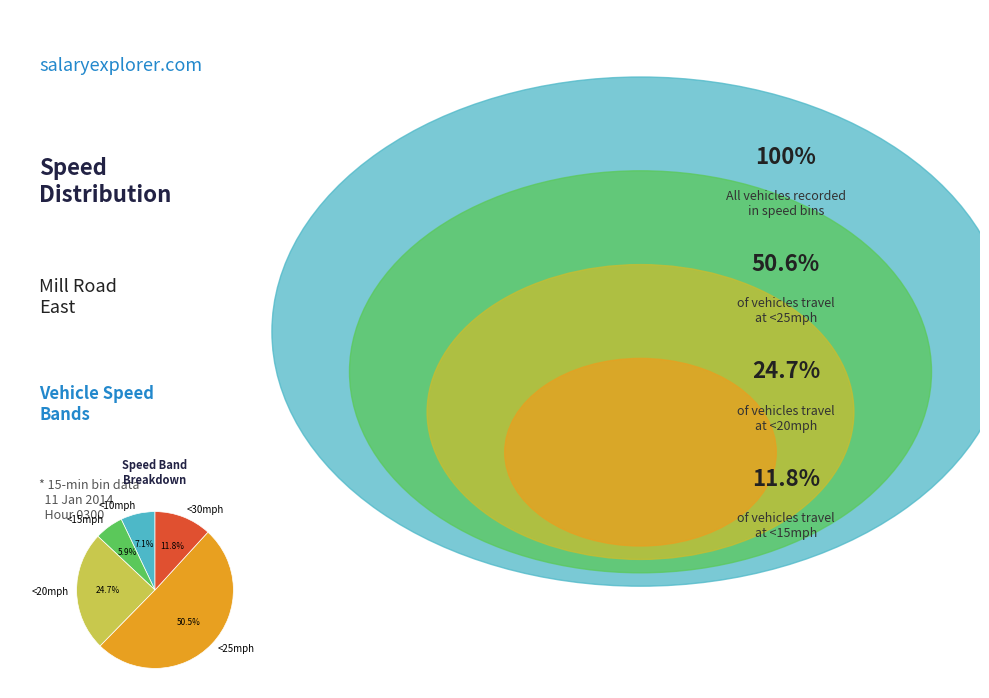

To the nearest percent, what percentage of the pie is <15mph?

6%